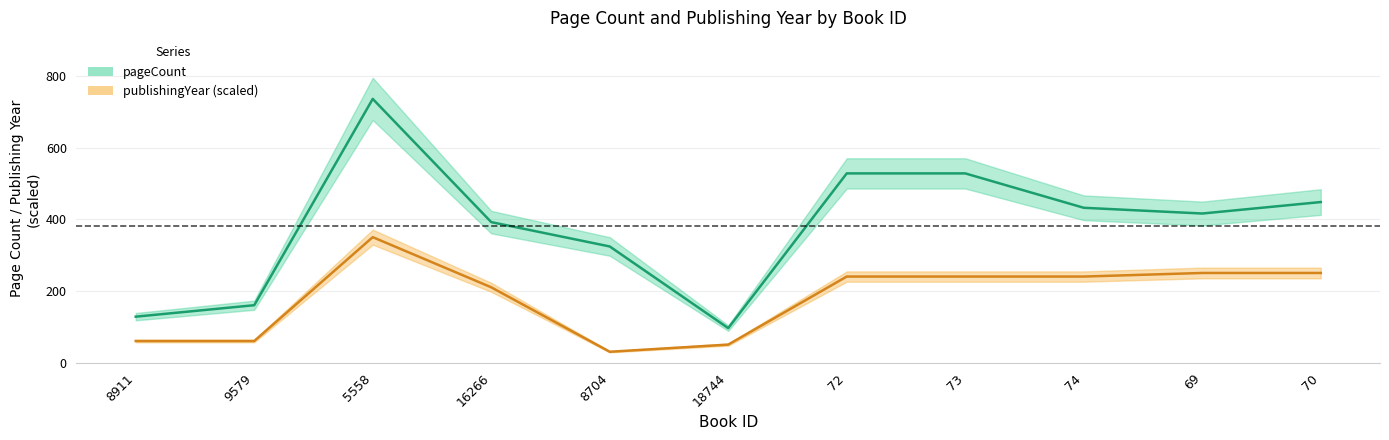

Which series changed the most between 16266 and 8704?

publishingYear